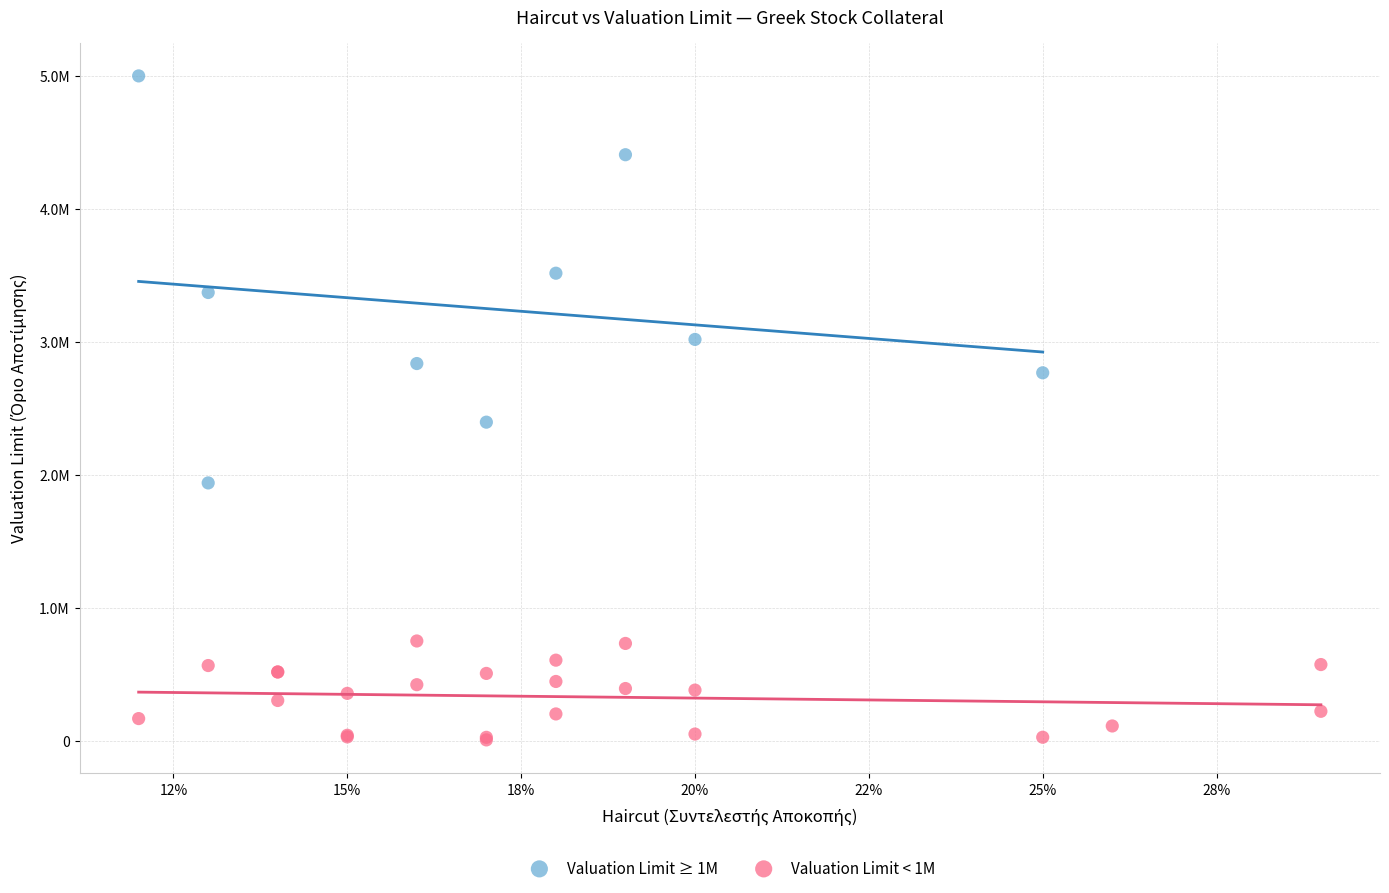

What are all the series names shown in the legend?

Valuation Limit ≥ 1M, Valuation Limit < 1M